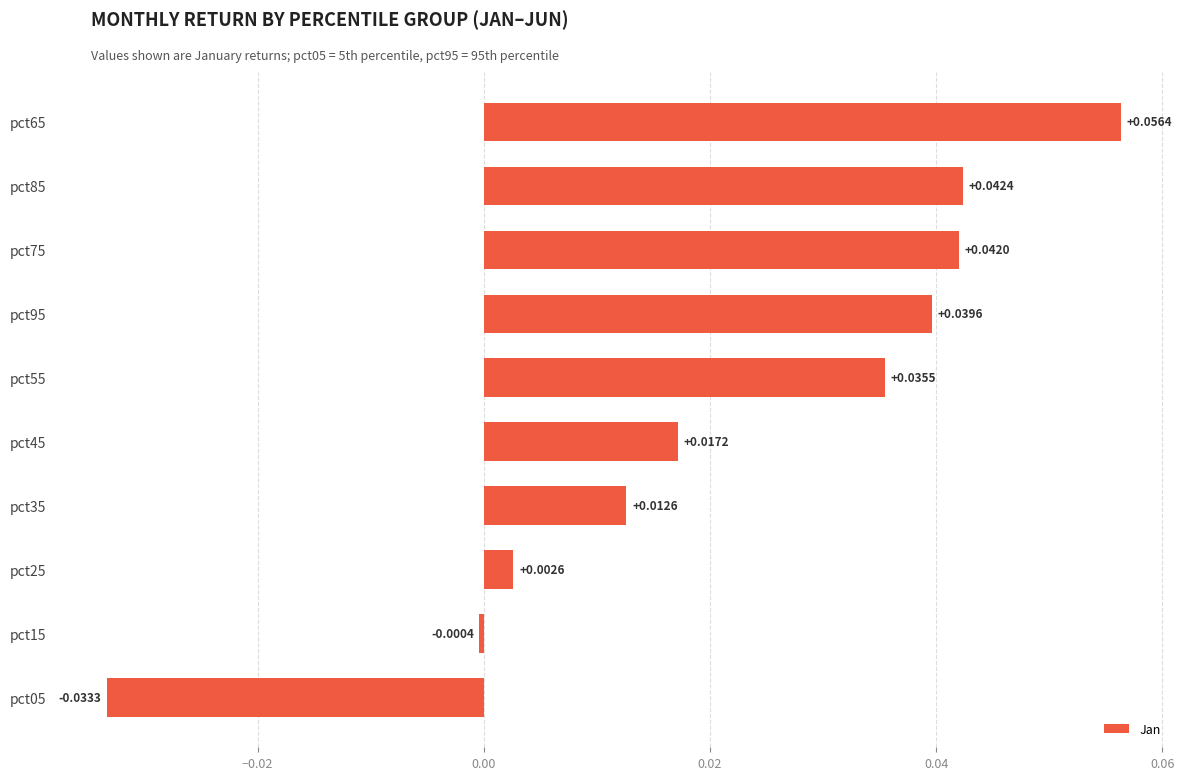

How many series are shown in this chart?

1